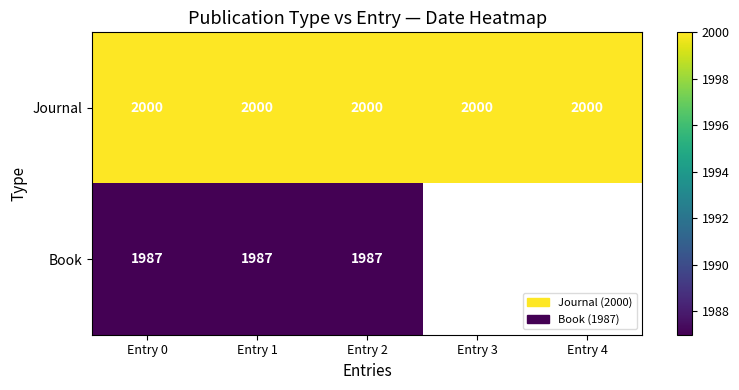

Which category has the highest value across all series?

Entry 0